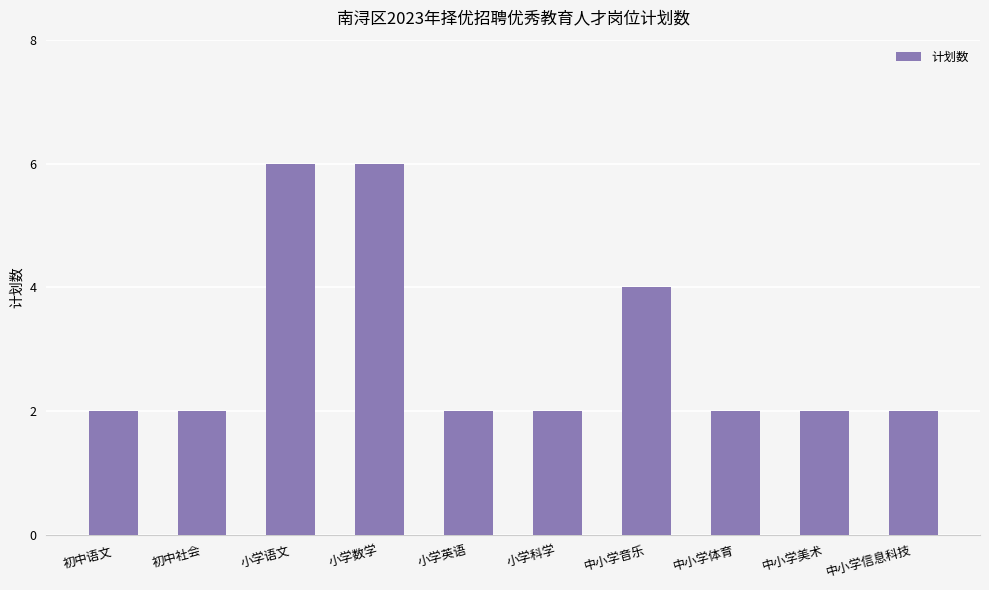

What is the value of the 1st bar from the left?

2